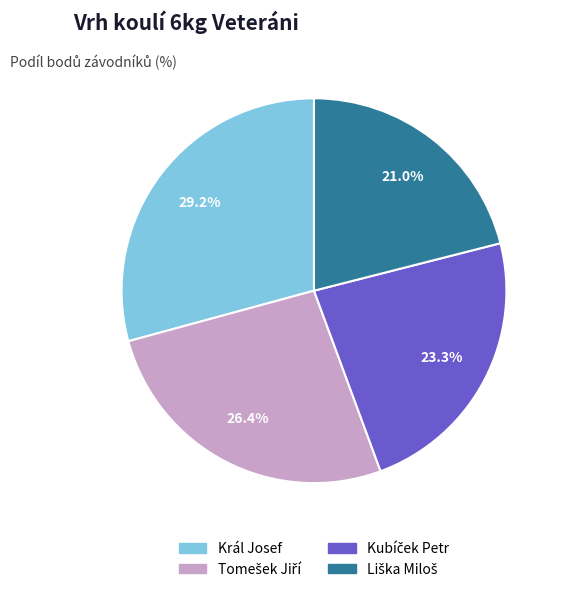

What is the largest slice in the pie chart?

Král Josef